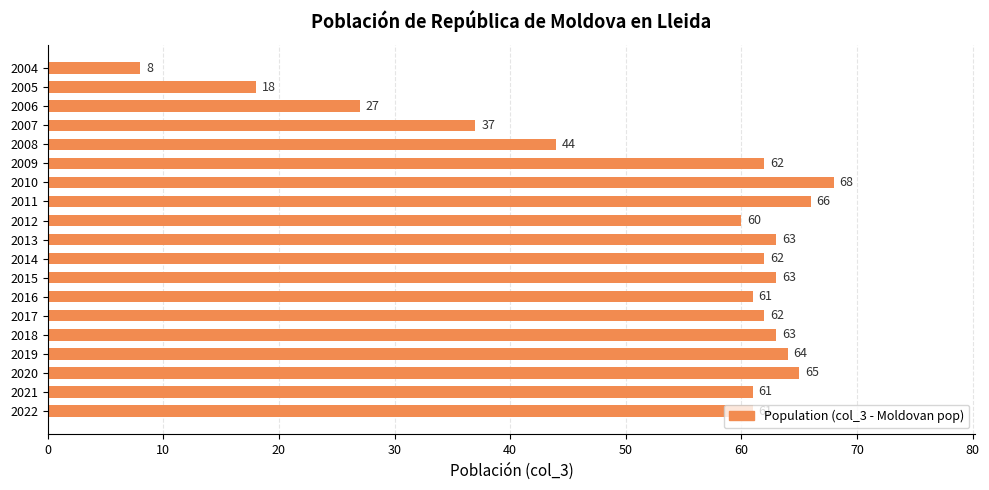

Where is the data nearest to the value 38?

2007